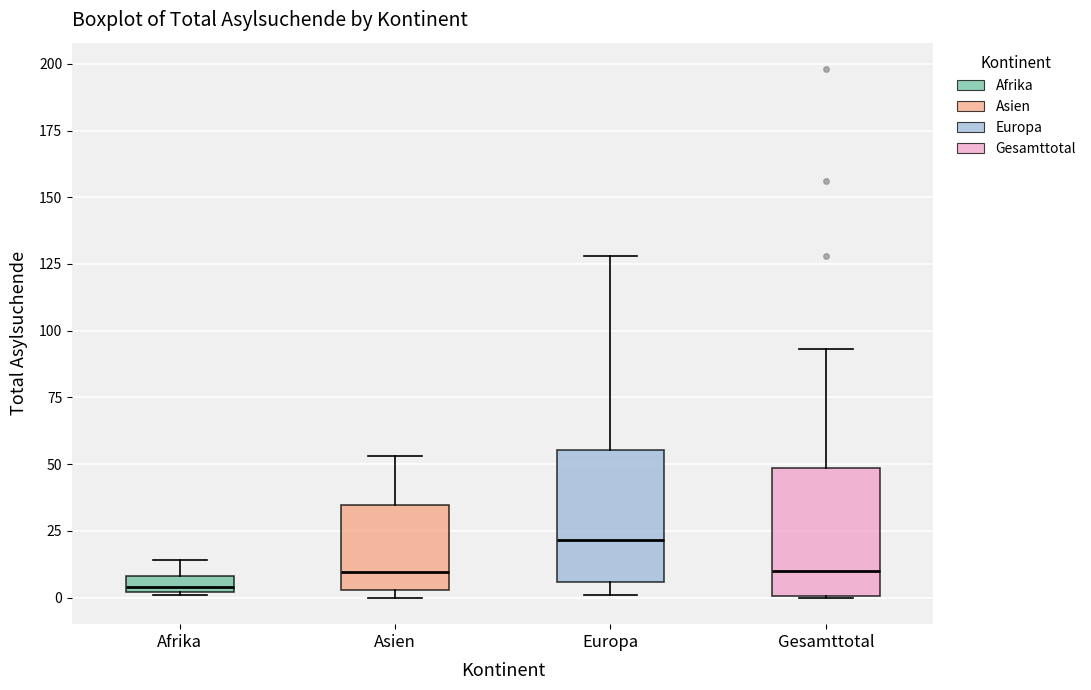

Which box's median line is the lowest?

Afrika